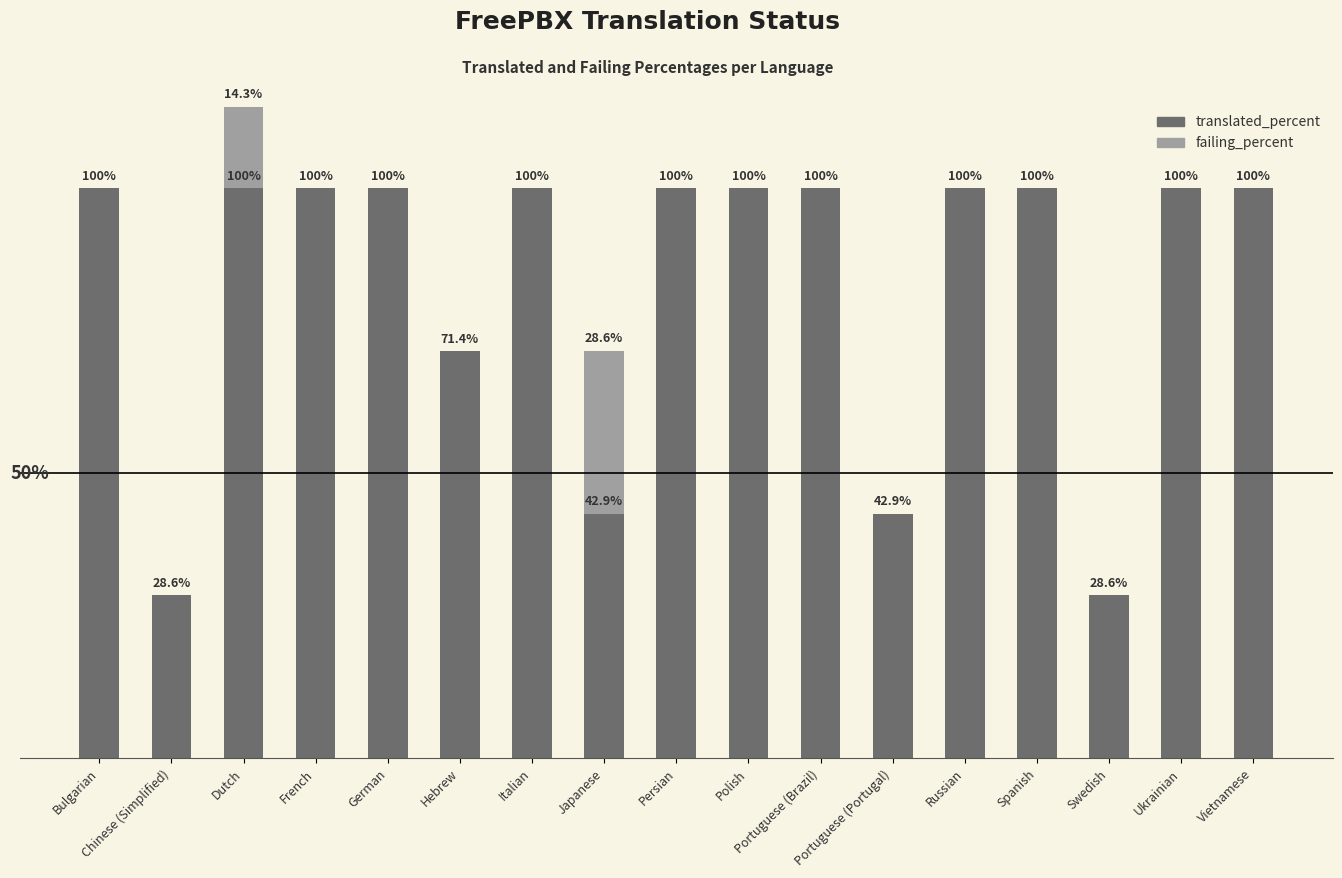

At which label is translated_percent closest to 64?

Hebrew